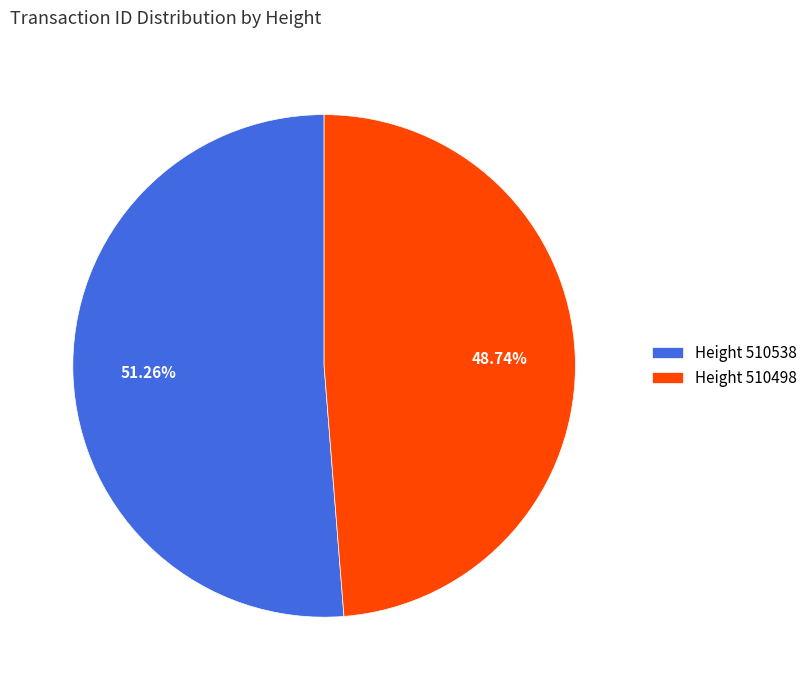

Which has a higher value, Height 510498 or Height 510538?

Height 510538